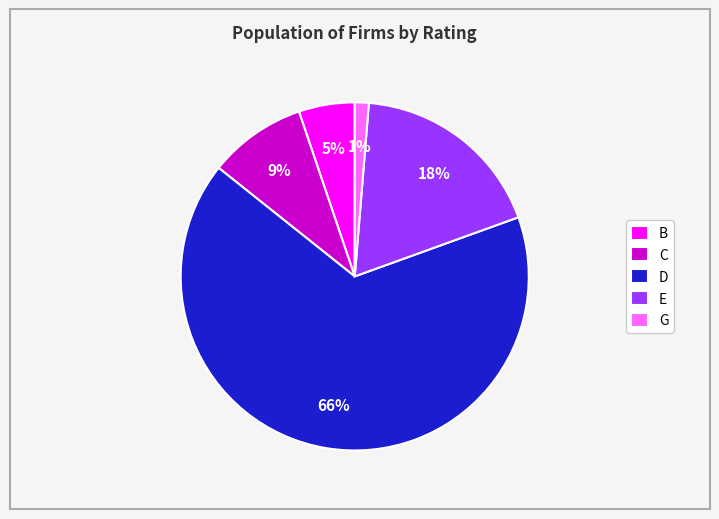

Is there a majority slice in this chart?

Yes